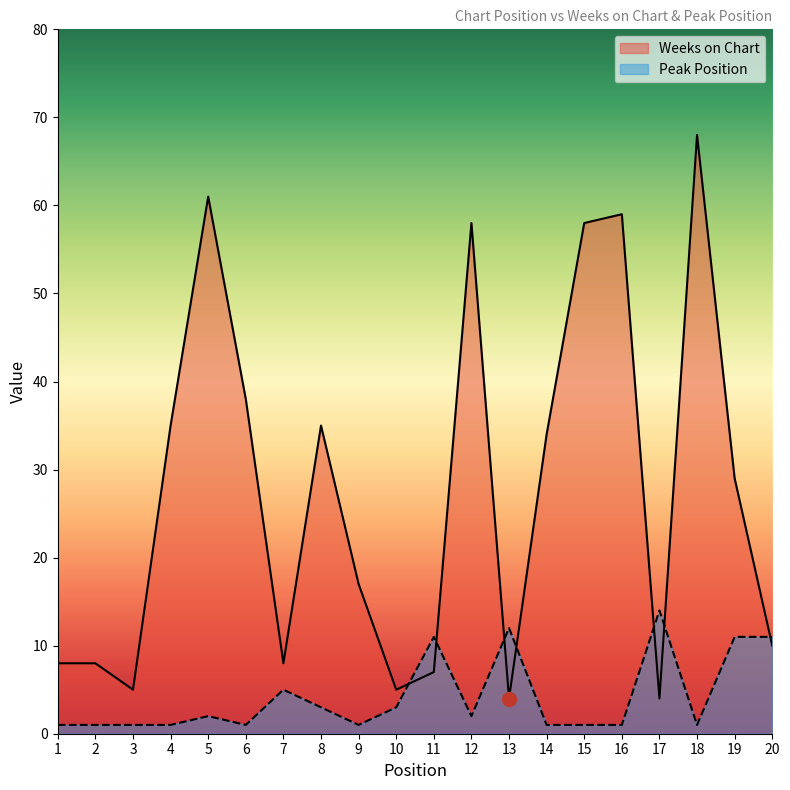

What is the value of the Peak Position point at the 8th from the left?

3